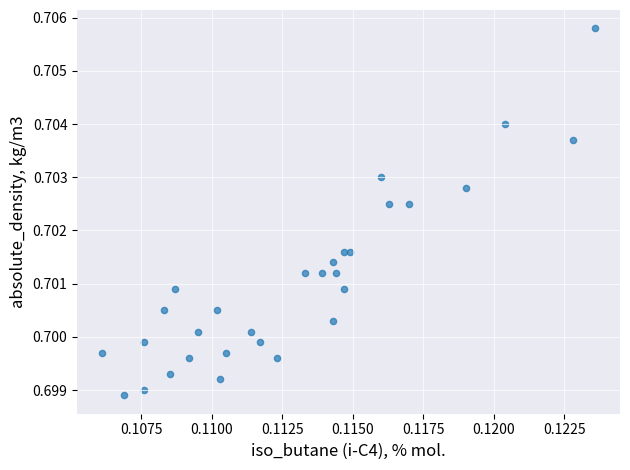

Count the number of points in this scatter plot.

30